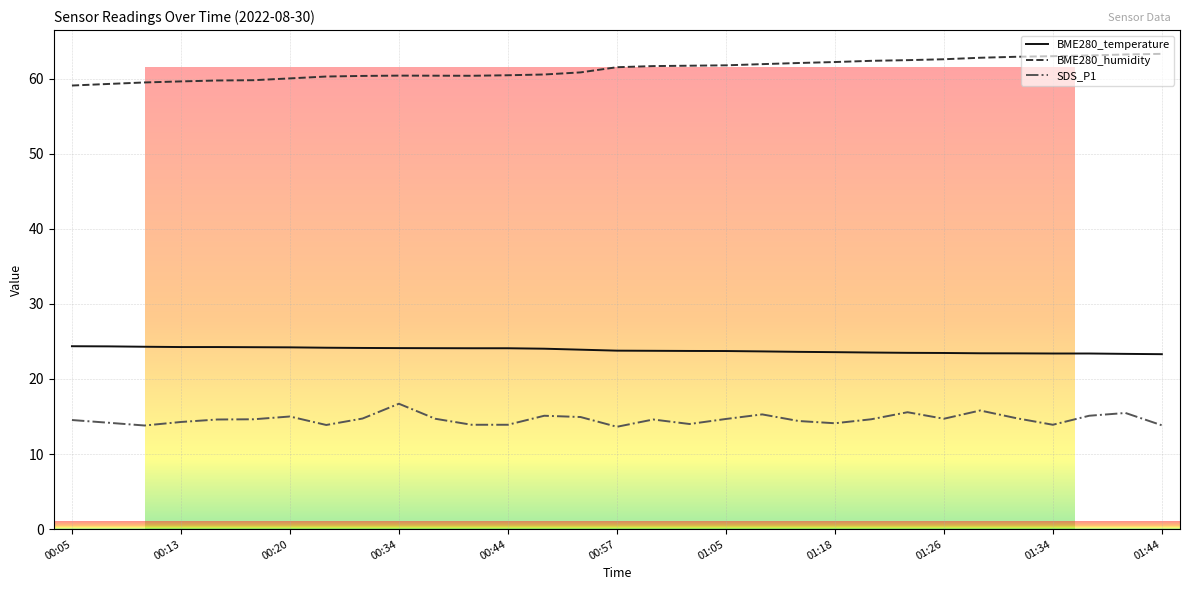

How many lines are shown in the chart?

3